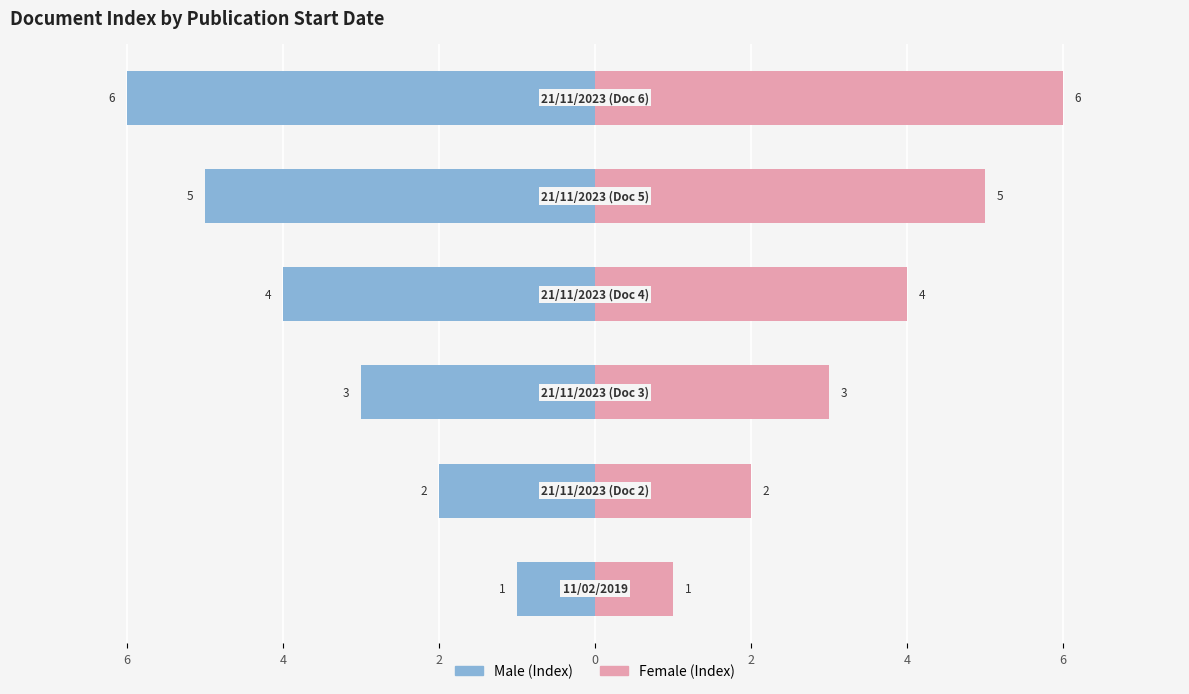

What is the difference between the maximum and second lowest values in the Male series?

4